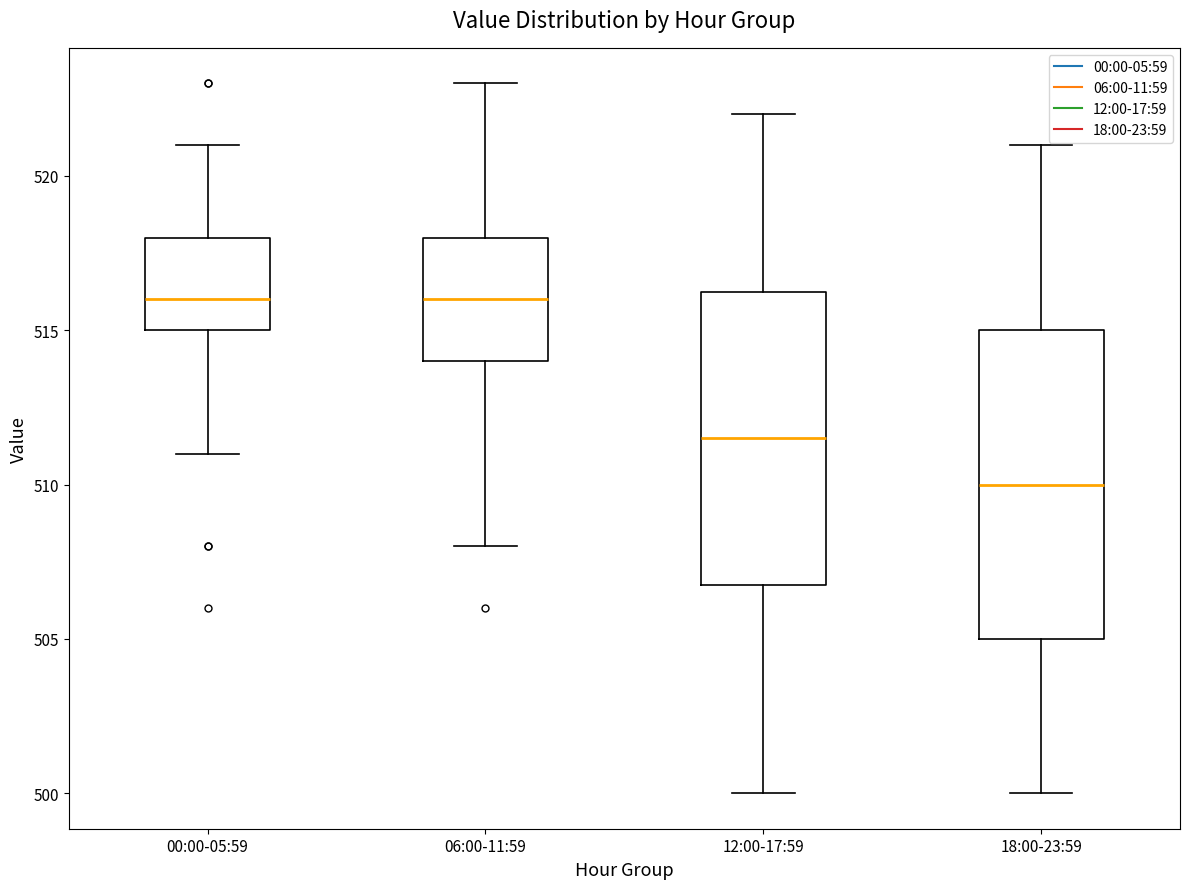

Comparing the boxes themselves (not the whiskers), which one is the tallest?

18:00-23:59